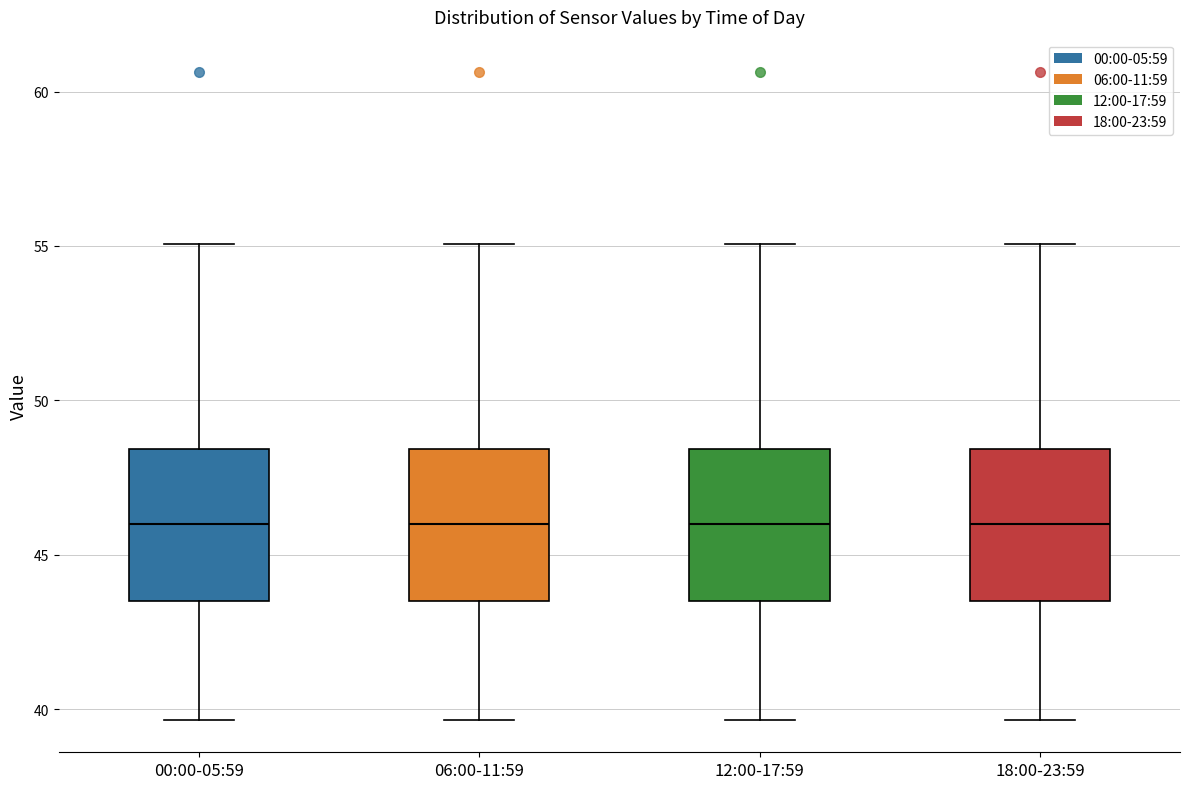

Where does the upper whisker of the box for 06:00-11:59 end on the y-axis? The values are not printed on the chart, so give them approximately, as read against the axis.

55.0